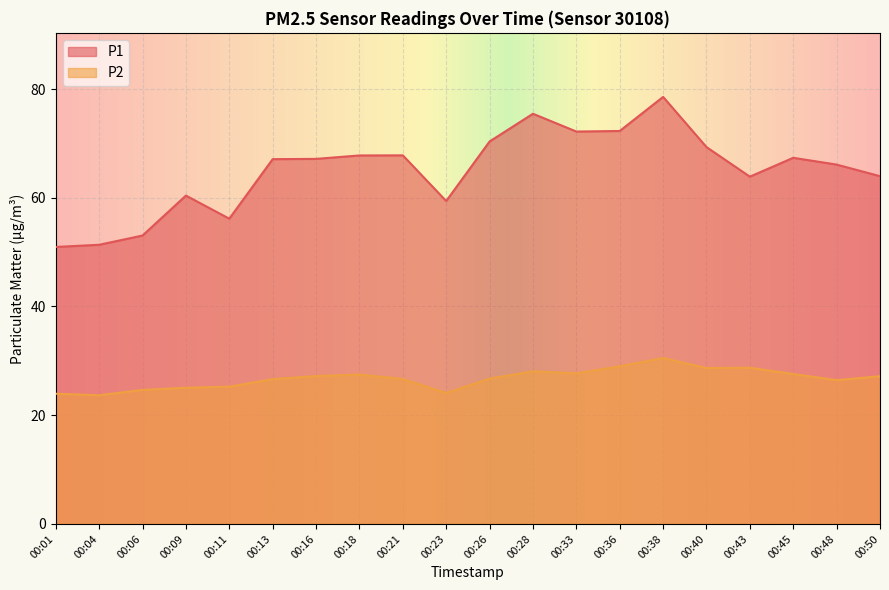

Which series has the largest total across all categories?

P1